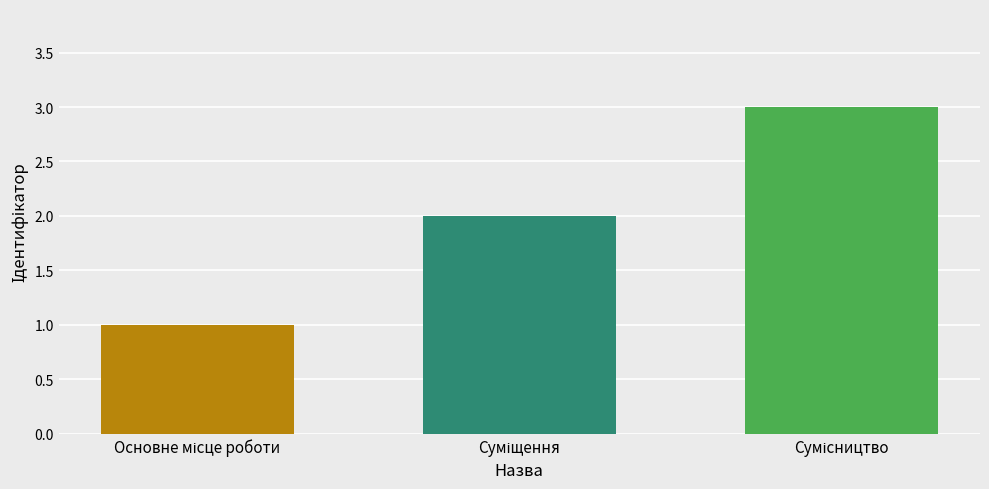

What is the maximum value shown in the chart?

3